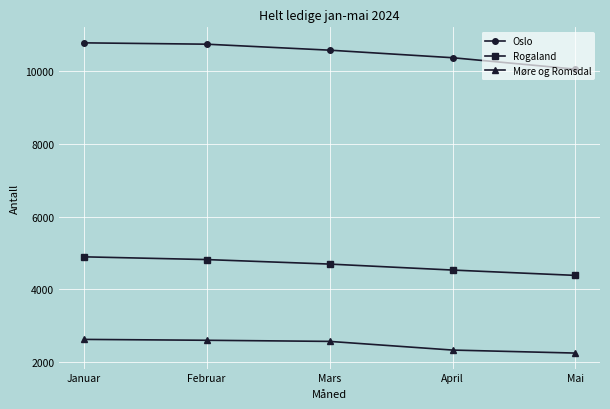

What is the label of the 1st point from the right?

Mai